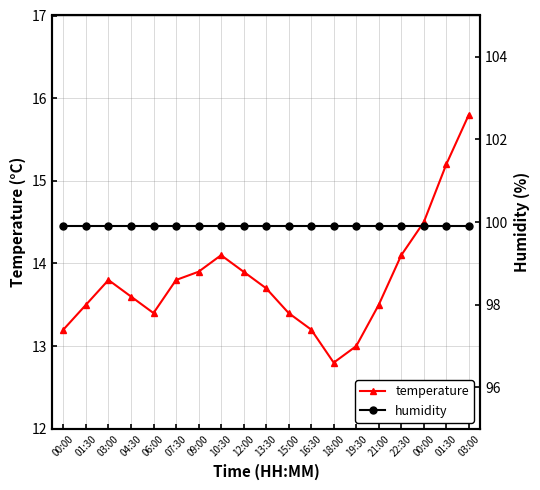

Rank the series by their maximum value, from lowest to highest.

temperature, humidity